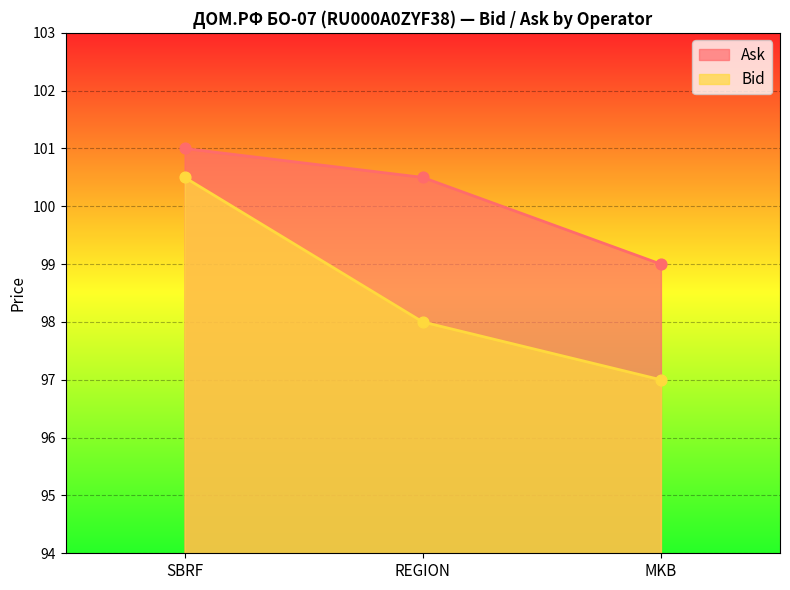

Is the value of Bid at REGION greater than the value of Ask at SBRF?

No